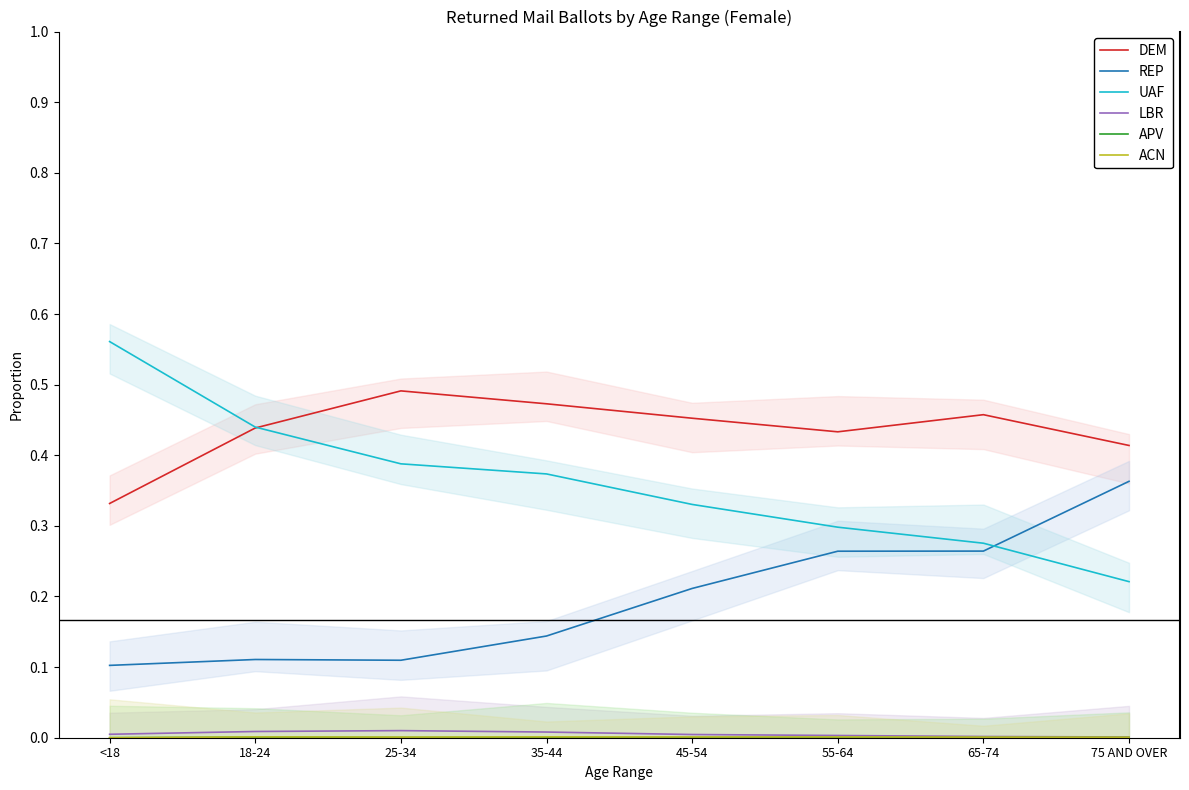

At which category does the chart reach its peak across all series?

<18